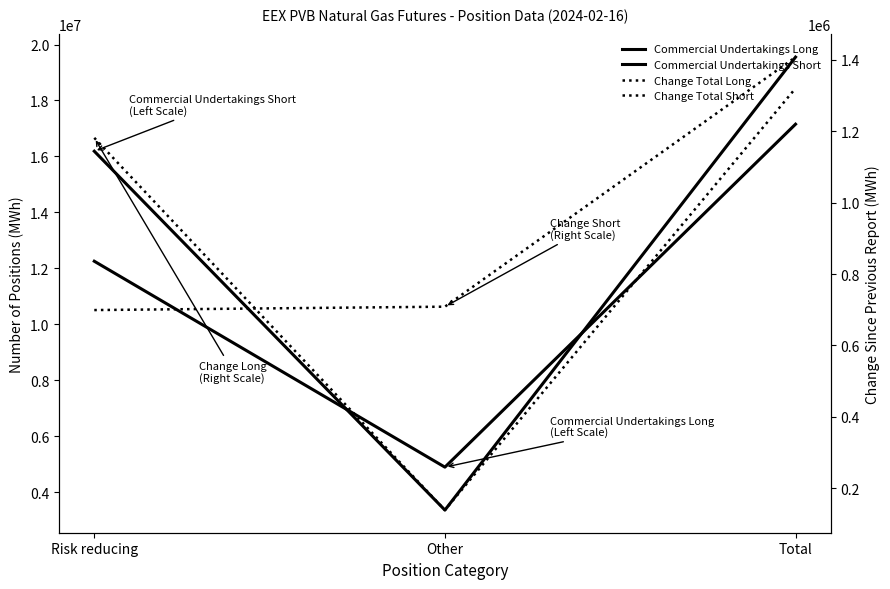

Reading right to left, list all the values displayed in this chart.

Commercial Undertakings Long: 17152690	4896990	12255700
Commercial Undertakings Short: 19550170	3362990	16187180
Change Total Long: 1320360	138840	1181520
Change Total Short: 1407720	708600	699120